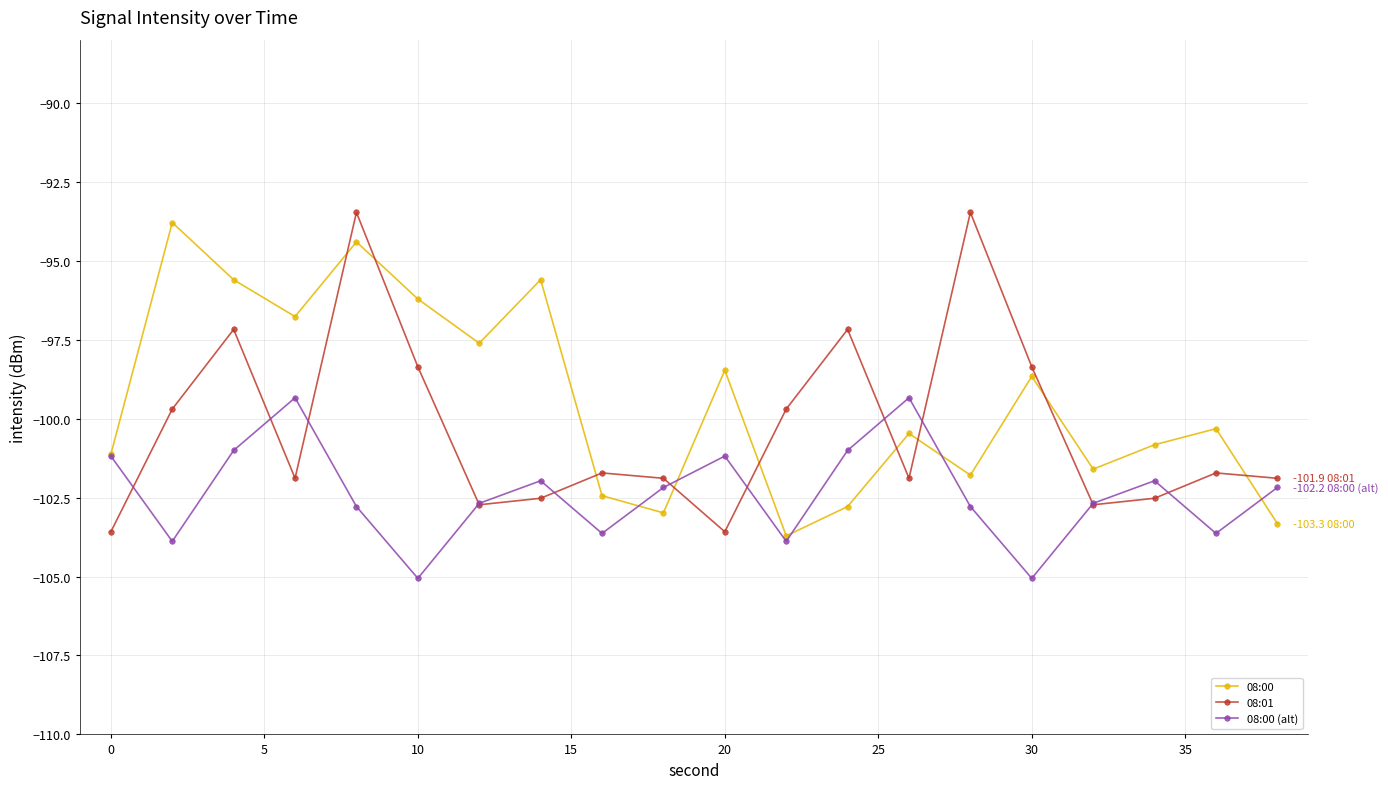

What is the minimum value for 08:00?

-103.7